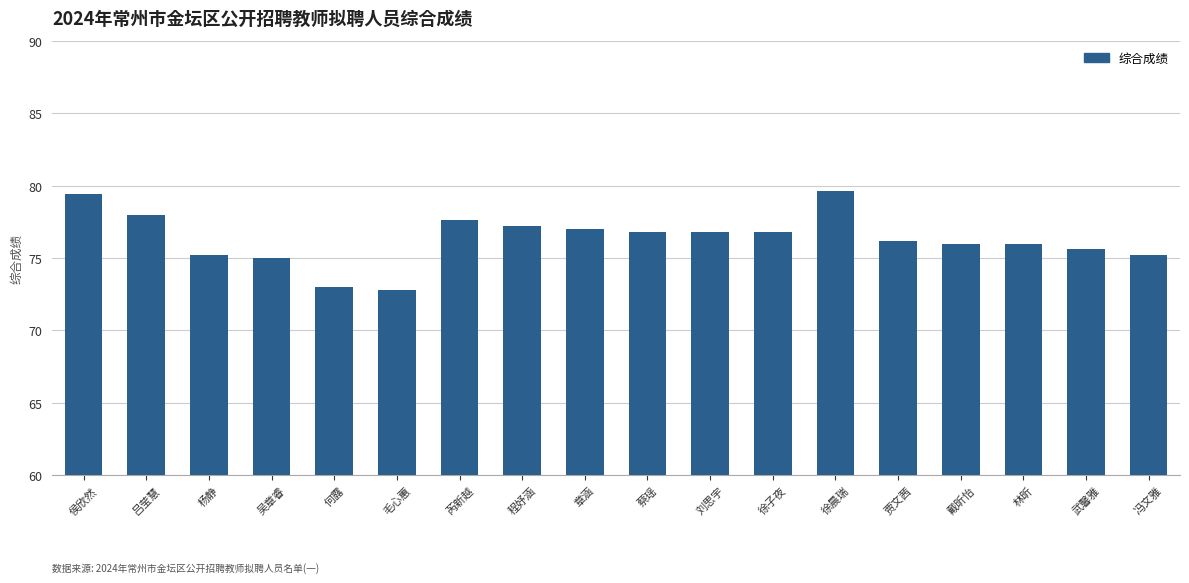

What is the minimum value shown in the chart?

72.8